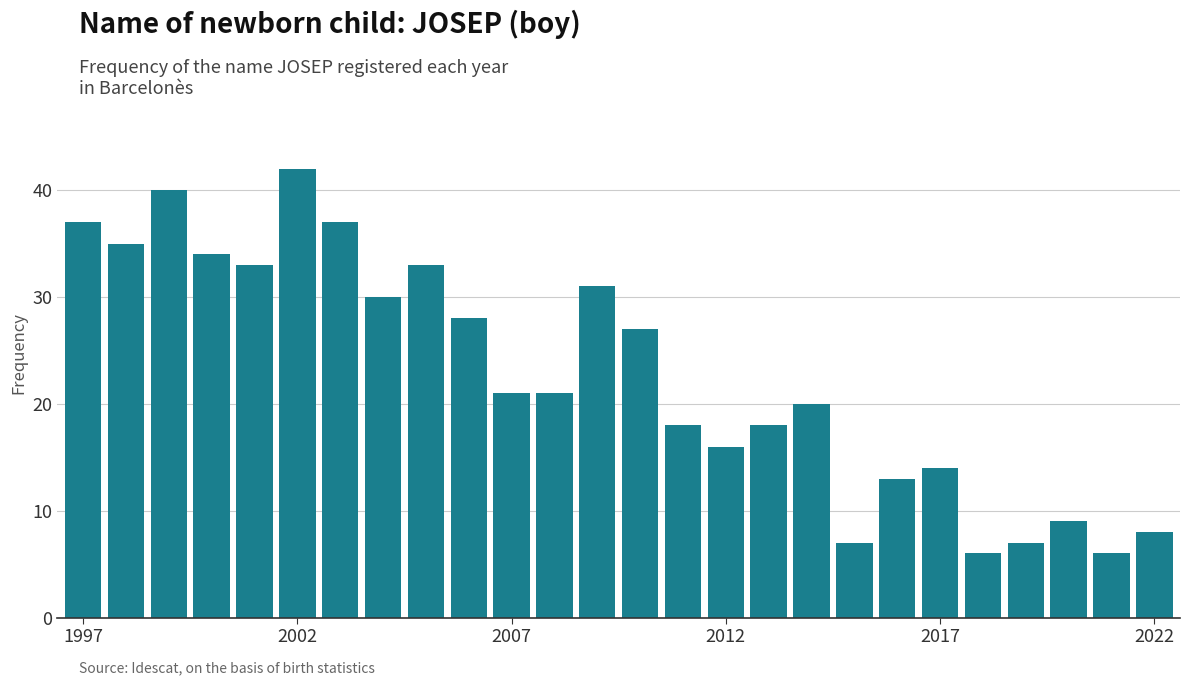

What is the greatest value displayed?

42